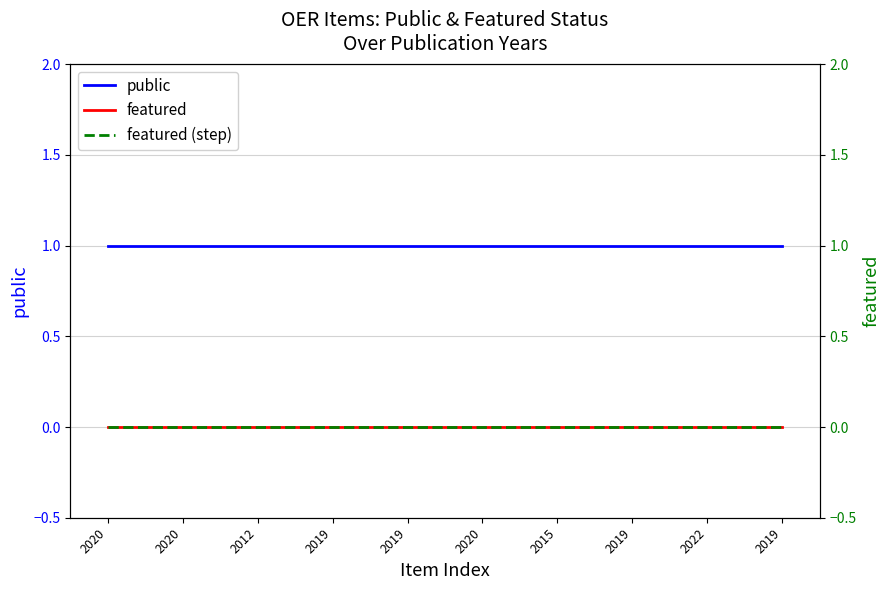

Reading left to right, what are all the values shown in this chart?

public: 2020=1	2020=1	2012=1	2019=1	2019=1	2020=1	2015=1	2019=1	2022=1	2019=1
featured: 2020=0	2020=0	2012=0	2019=0	2019=0	2020=0	2015=0	2019=0	2022=0	2019=0
featured (step): 2020=0	2020=0	2012=0	2019=0	2019=0	2020=0	2015=0	2019=0	2022=0	2019=0